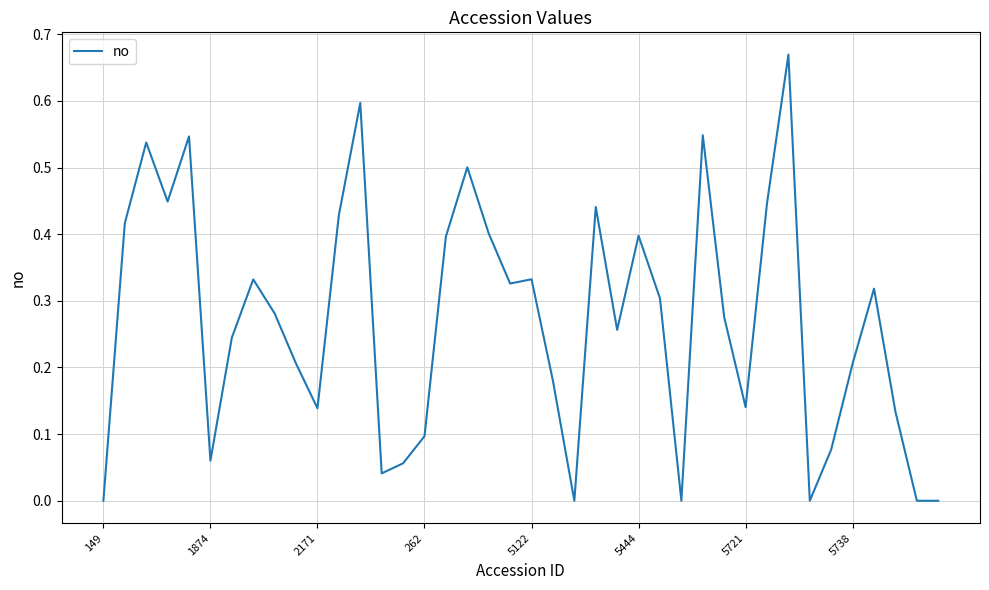

Is this an area chart (filled region under the line)?

No